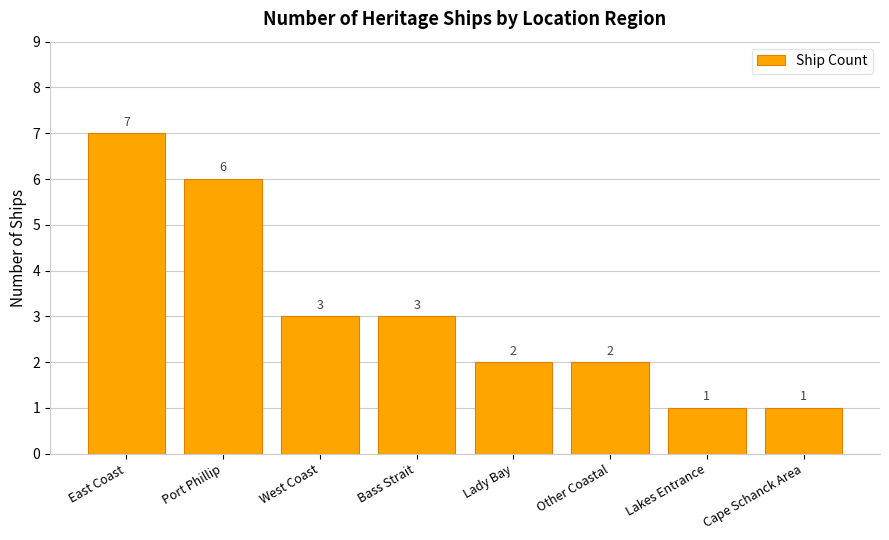

The value at West Coast is 3. True or false?

True